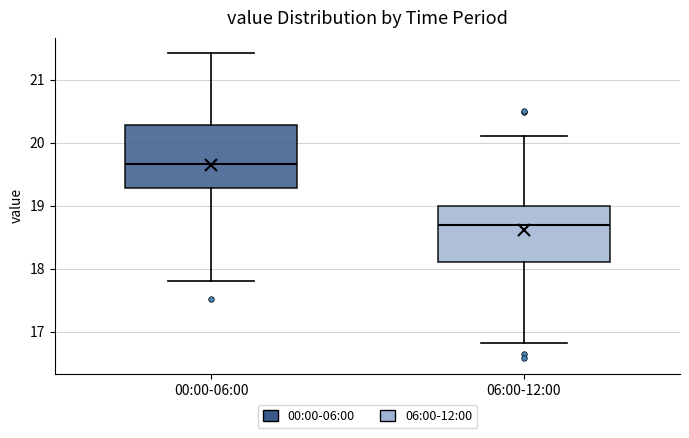

Where is the lower edge of the box for 06:00-12:00 on the y-axis? The values are not printed on the chart, so give them approximately, as read against the axis.

18.1